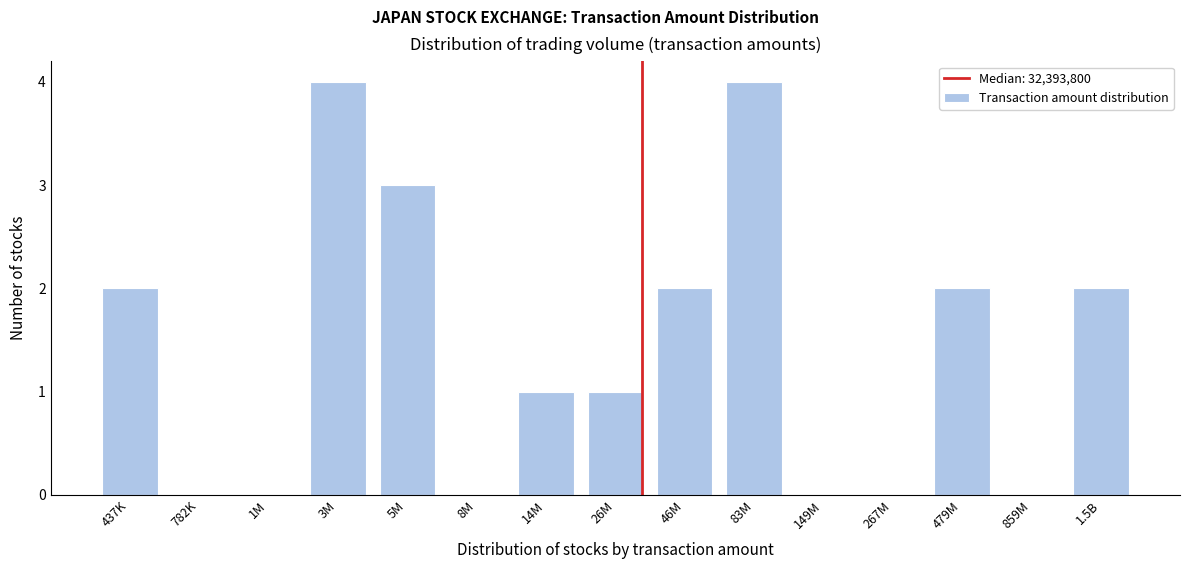

Reading left to right, what are all the values shown in this chart?

437K=2	782K=0	1M=0	3M=4	5M=3	8M=0	14M=1	26M=1	46M=2	83M=4	149M=0	267M=0	479M=2	859M=0	1.5B=2